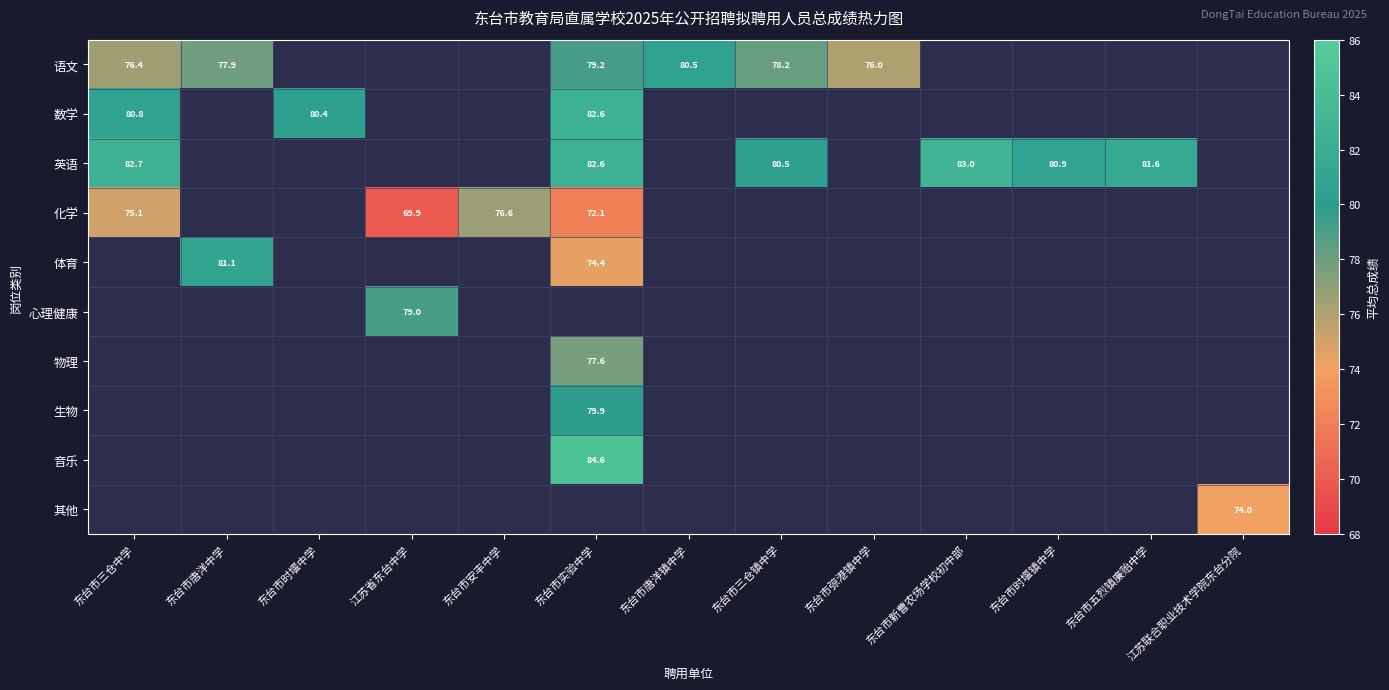

How many data points does each series have?

13